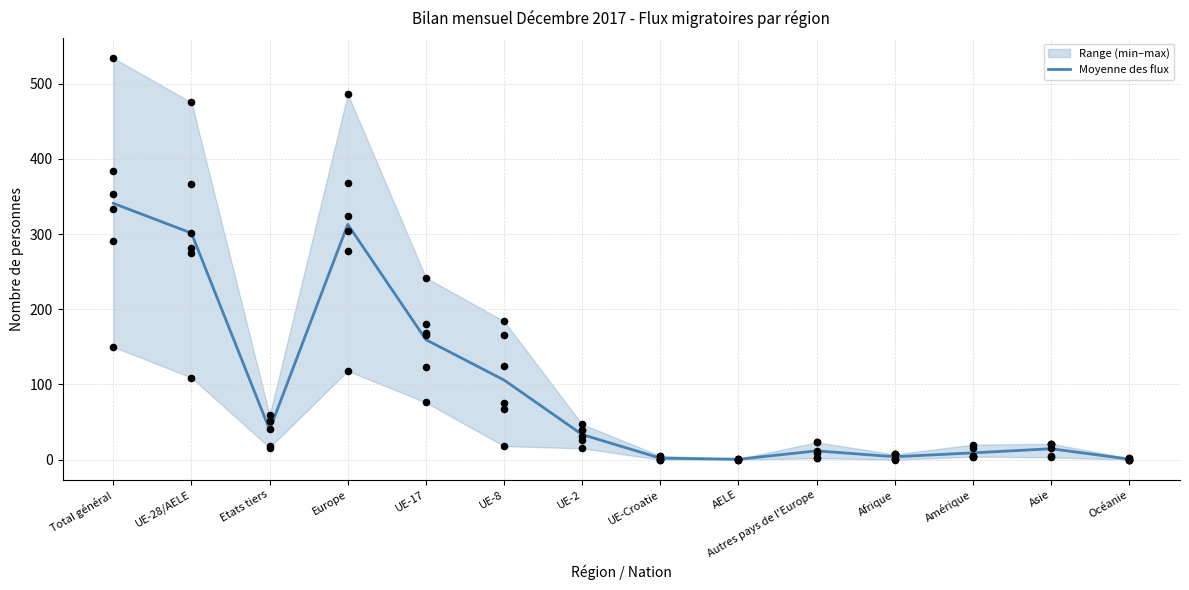

Is the value of Départs totaux at Amérique greater than the value of Diminutions at Autres pays de l'Europe?

No